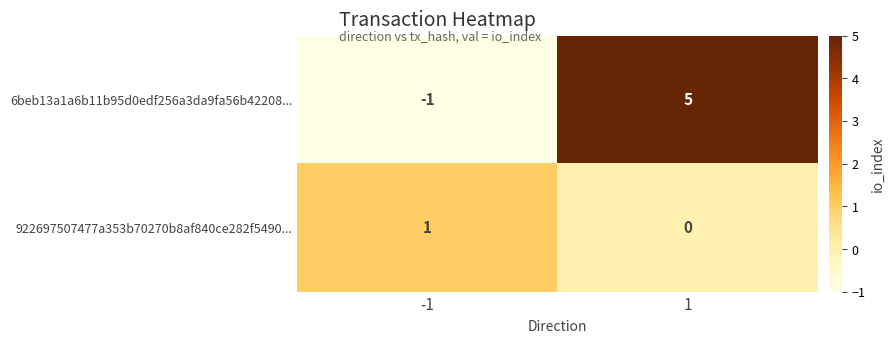

Rank the series at 1 from lowest to highest value.

922697507477a353b70270b8af840ce282f5490..., 6beb13a1a6b11b95d0edf256a3da9fa56b42208...